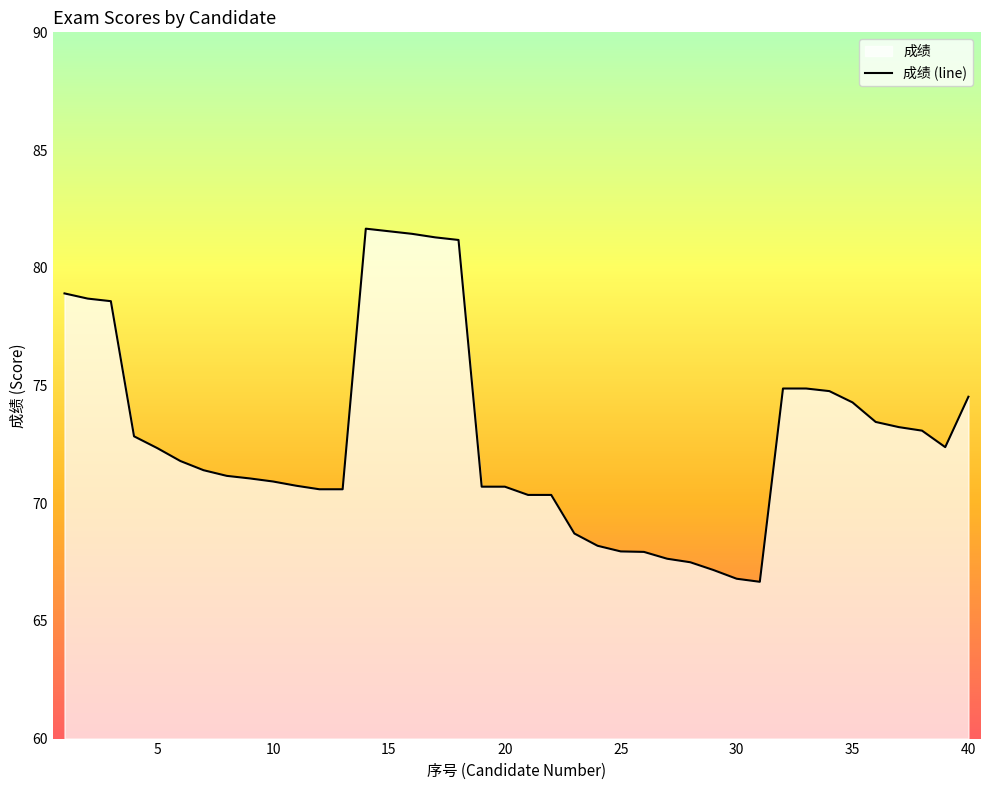

What is the difference between the maximum and minimum values?

15.0